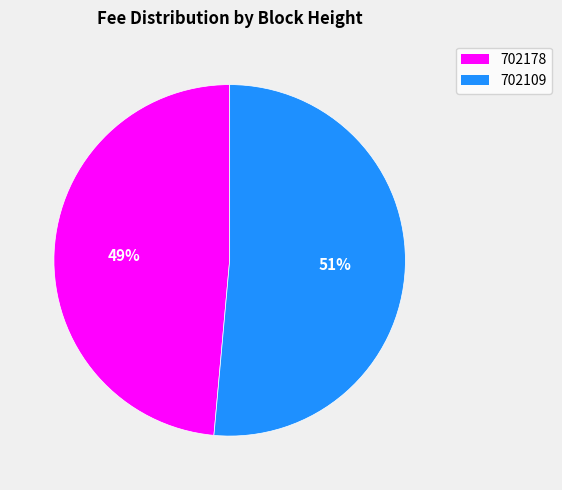

Which has a higher value, 702109 or 702178?

702109